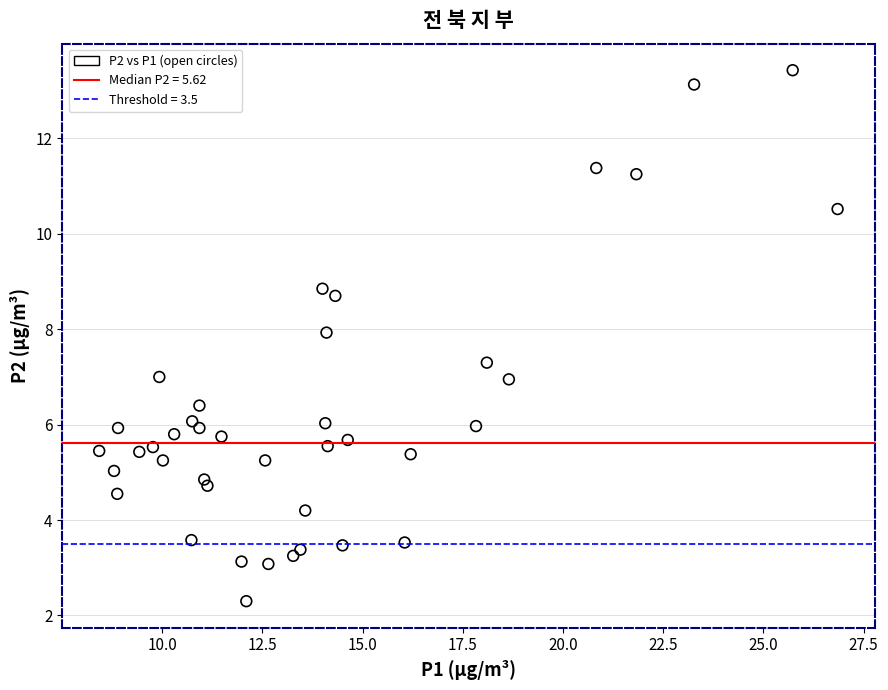

What is the range of X values (max minus min)?

18.4